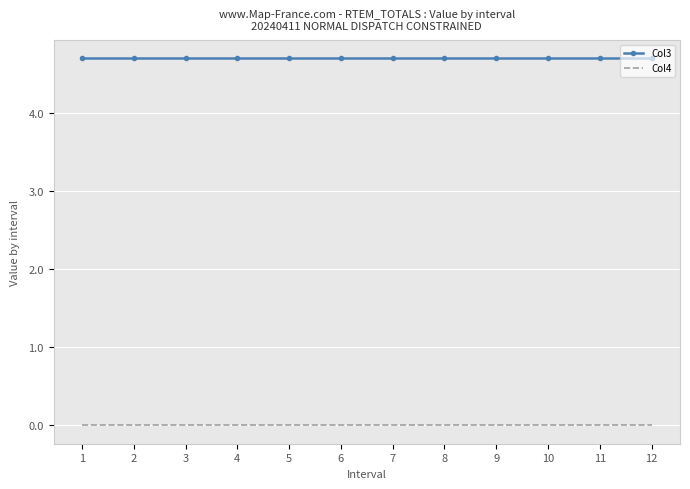

Is it true that Col4 equals 0.0 at 2?

True